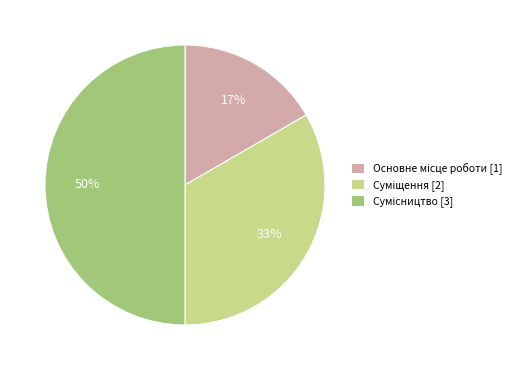

To the nearest percent, what is the average slice percentage?

33%